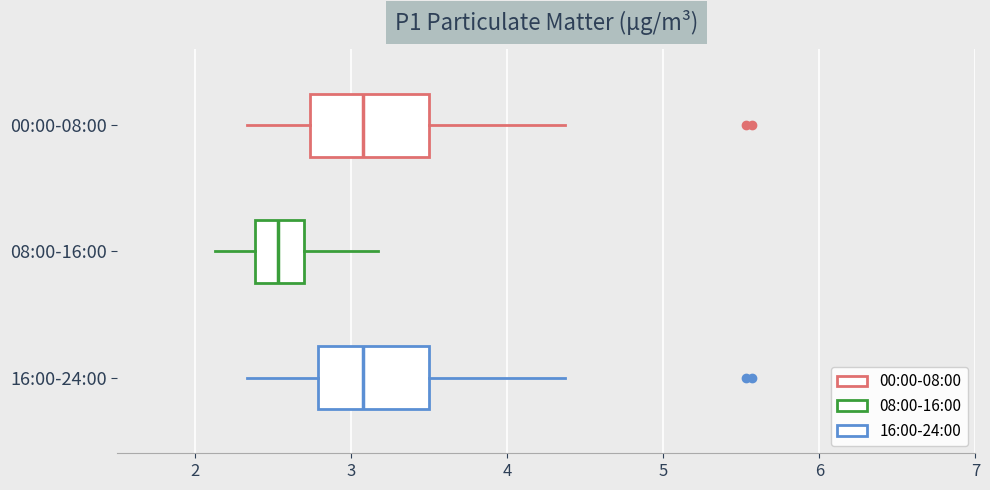

Where does the left whisker of the box for 08:00-16:00 end on the x-axis? The values are not printed on the chart, so give them approximately, as read against the axis.

2.1